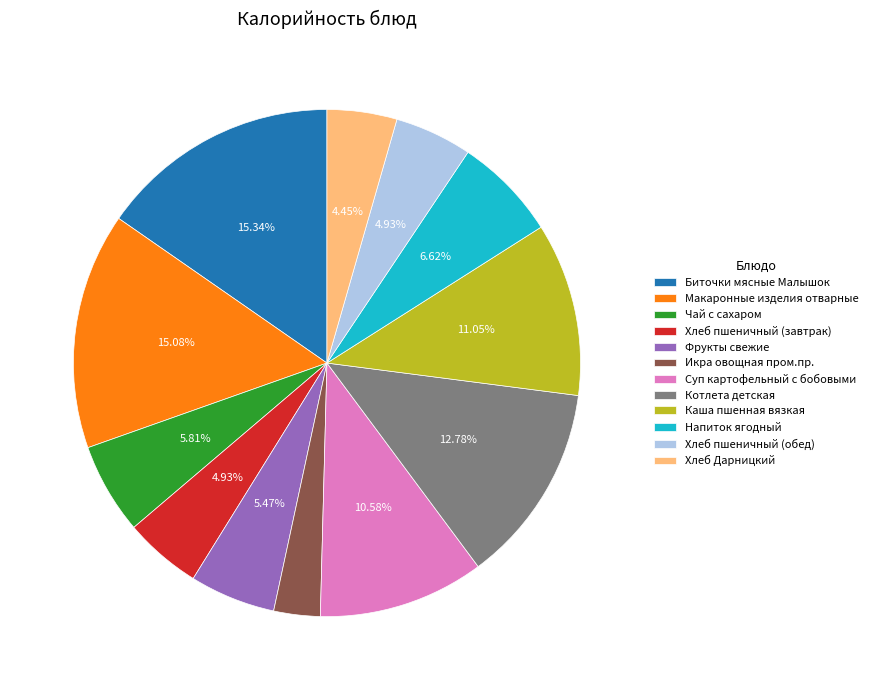

Approximately how many times larger is the value at Суп картофельный с бобовыми compared to Макаронные изделия отварные?

0.7